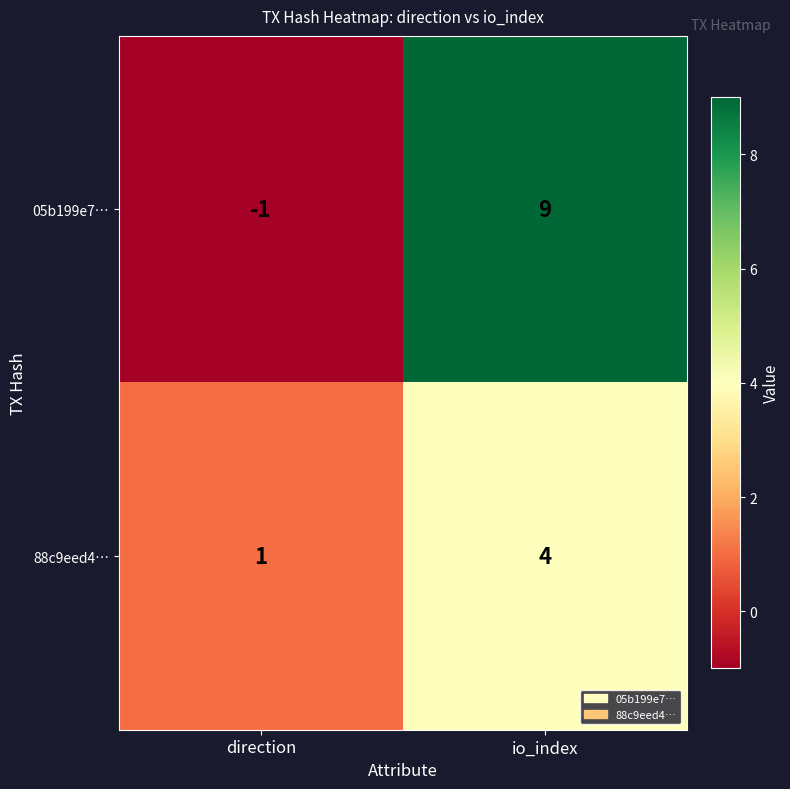

At which category is the sum across all series the highest?

io_index